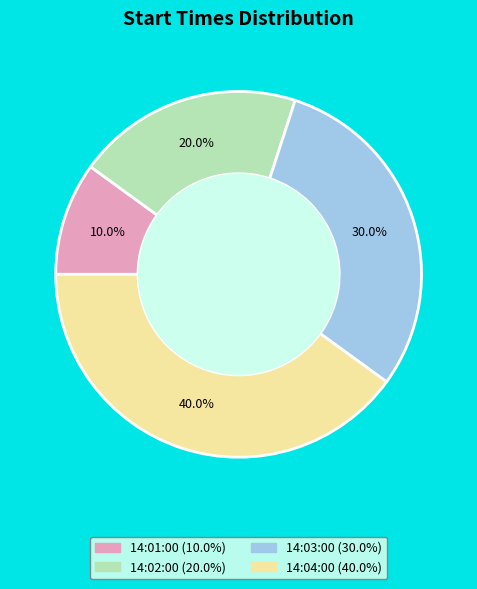

What percentage is the 14:02:00 slice, to the nearest percent?

20%